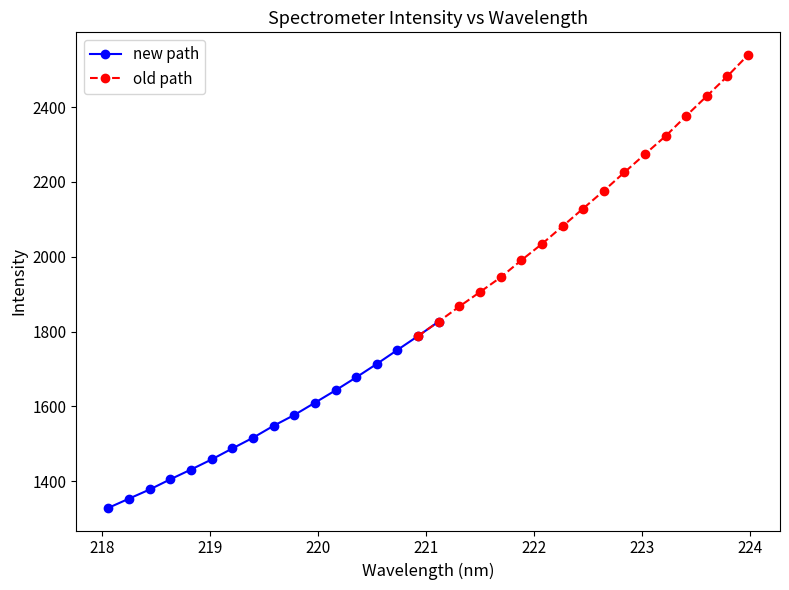

What is the minimum value for new path?

1328.8